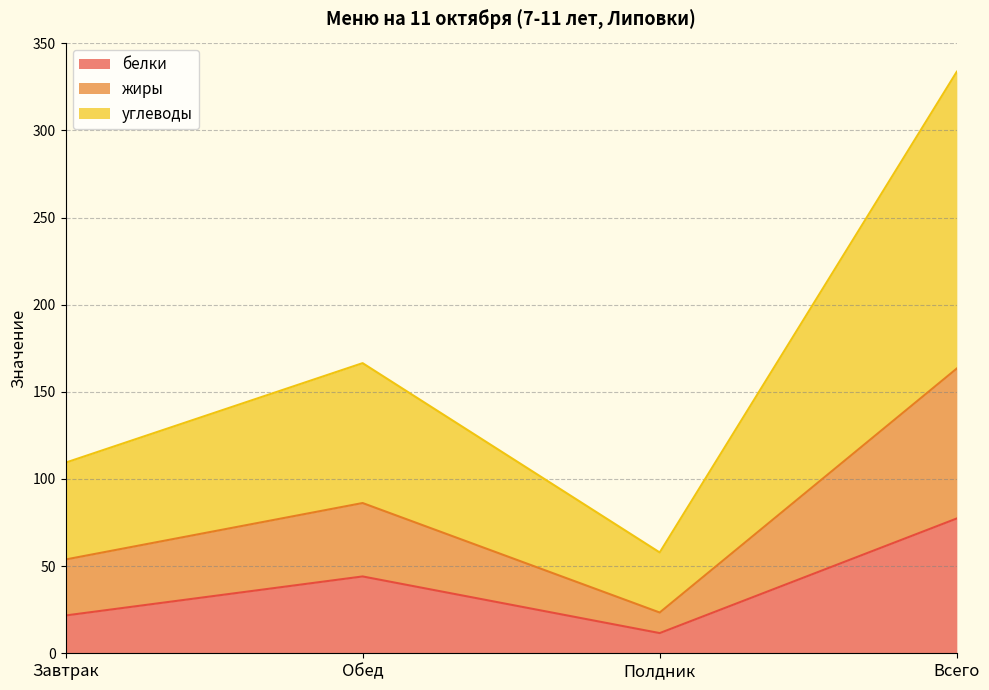

At which label does белки reach its peak?

Всего